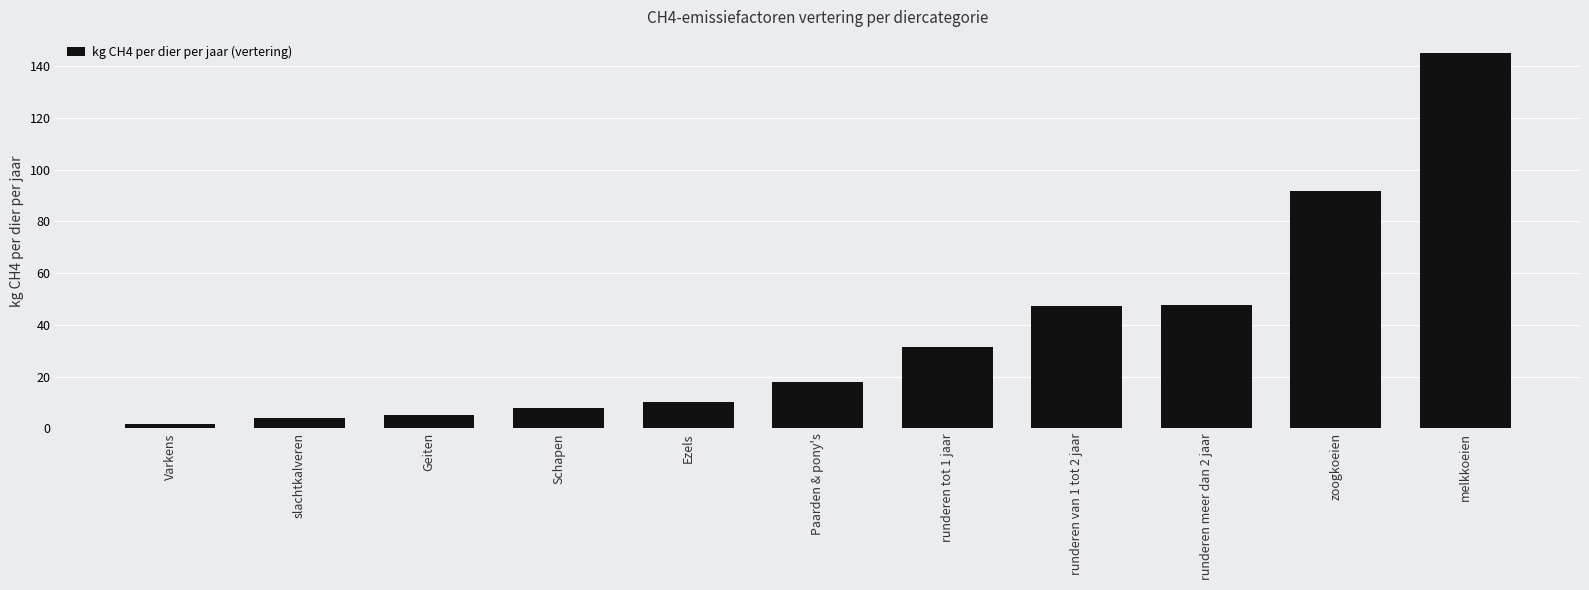

Is it true that the value at runderen meer dan 2 jaar is 47.7?

True